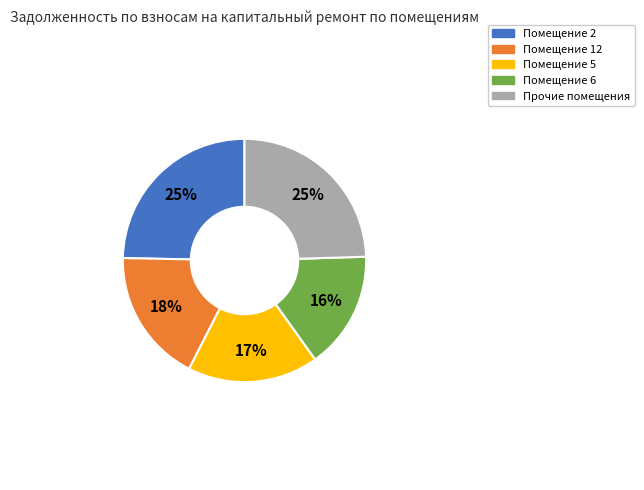

How many slices are in this pie chart?

5